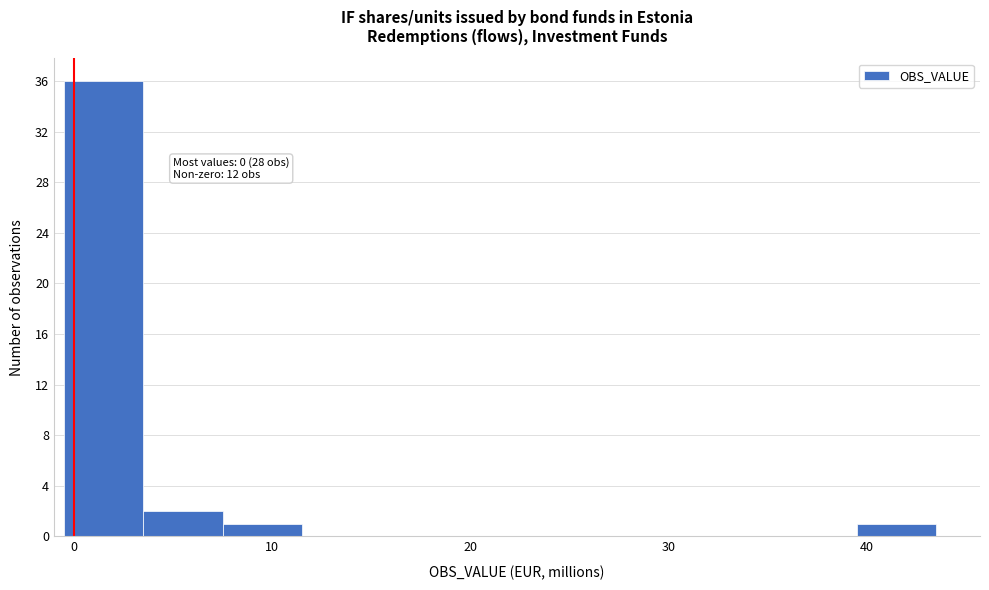

Which range on the x-axis has the tallest bar?

-0.5 to 3.5